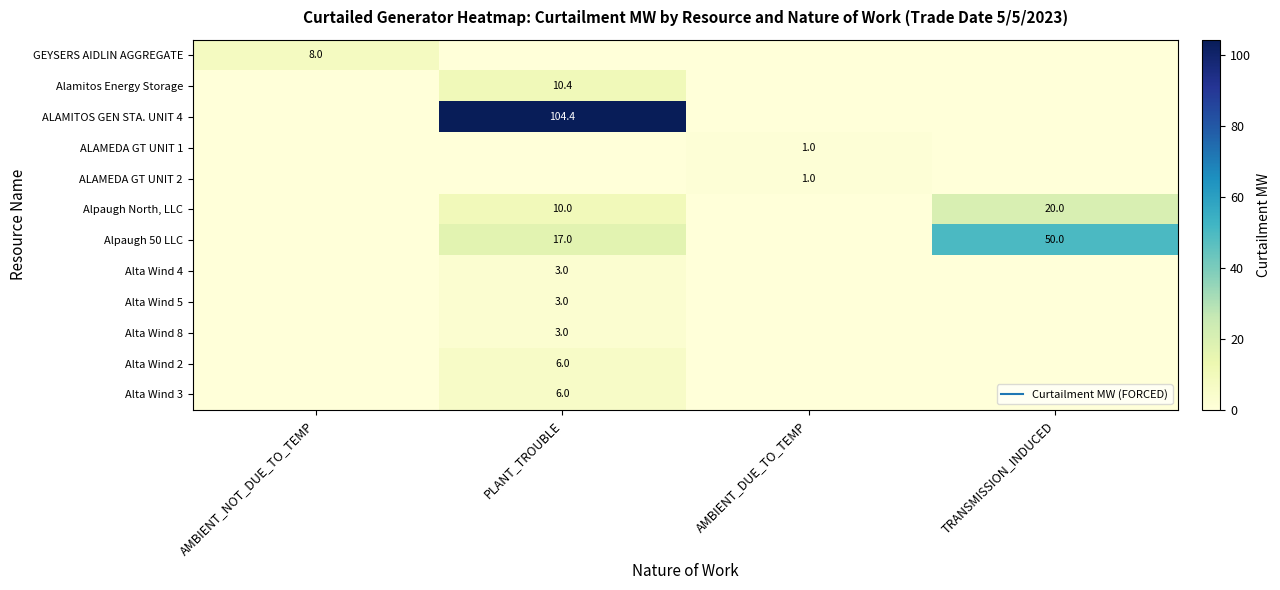

Between AMBIENT_NOT_DUE_TO_TEMP and TRANSMISSION_INDUCED, which series saw the biggest shift?

Alpaugh 50 LLC